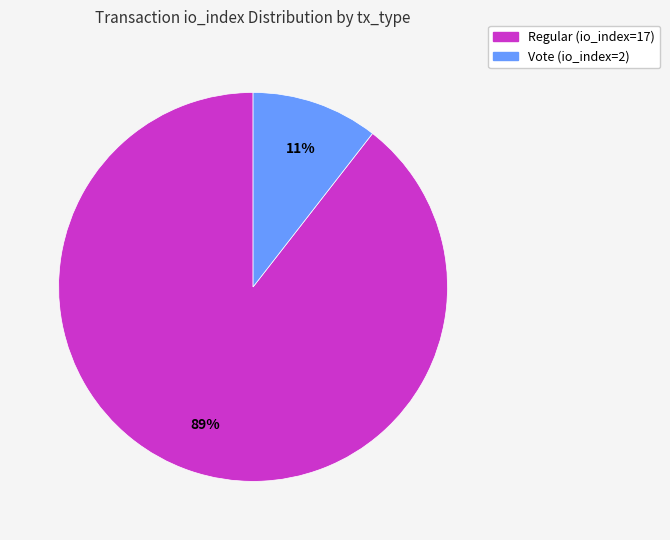

Is the sum of Vote (io_index=2) and Regular (io_index=17) greater than half?

Yes